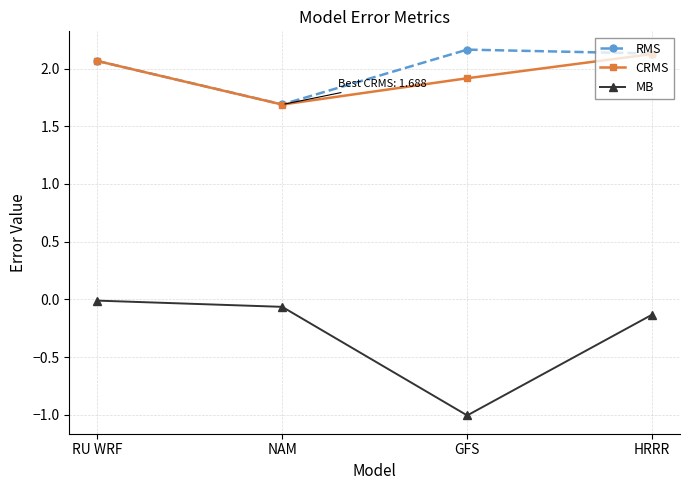

Which series has the largest range (max minus min)?

MB